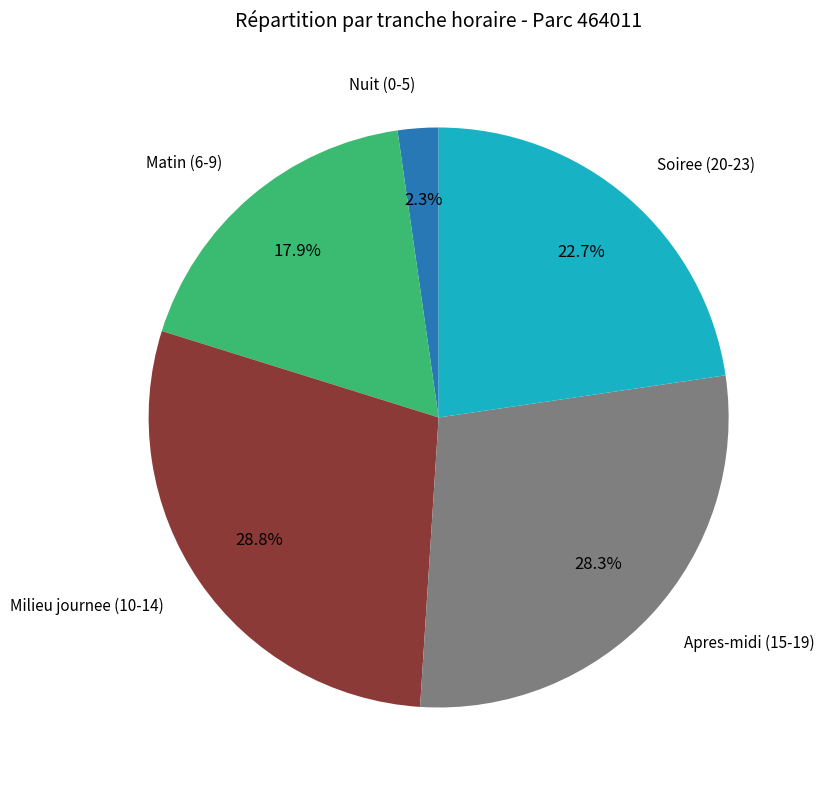

Does any single category account for the majority?

No